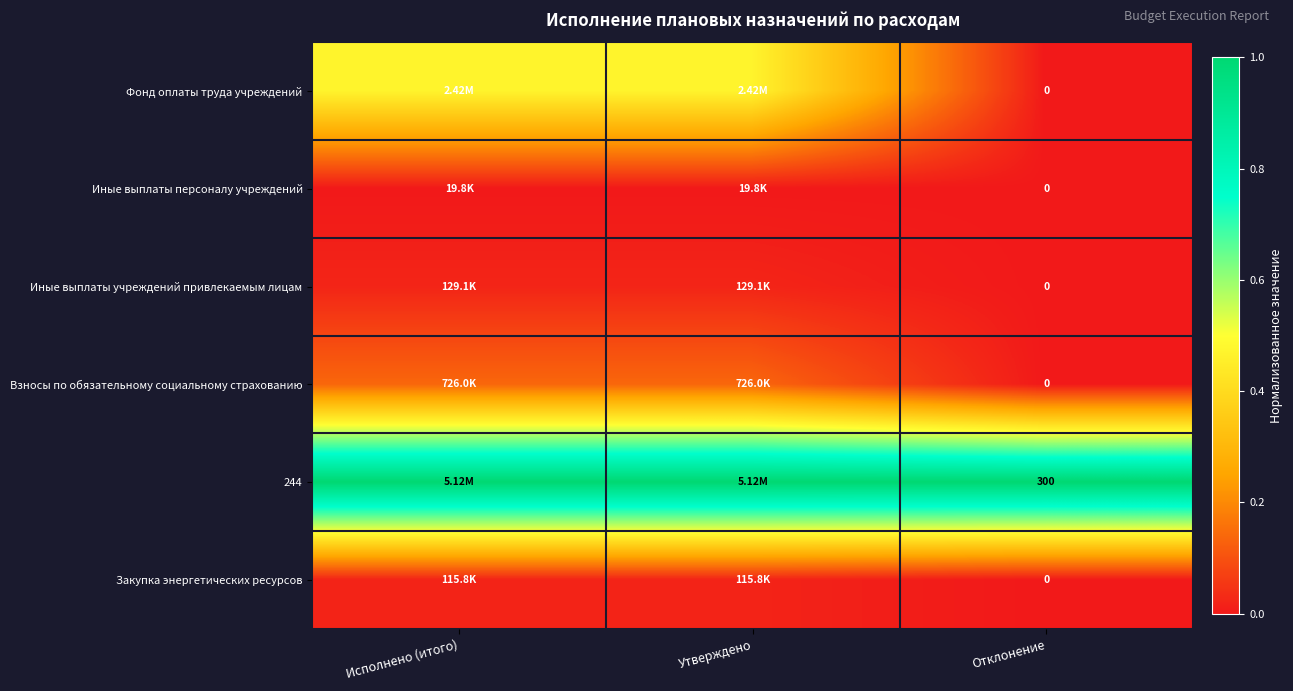

Which label corresponds to the smallest value in the chart?

Отклонение